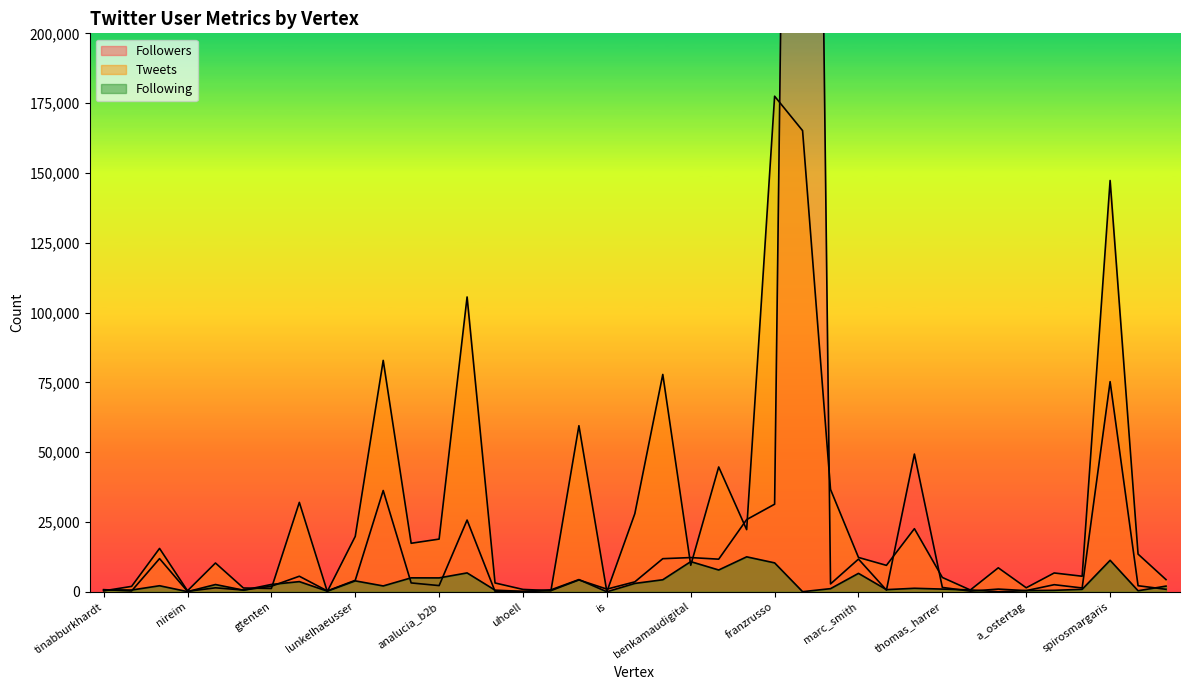

After their last crossing, which series has the higher values: Followers or Tweets?

Tweets